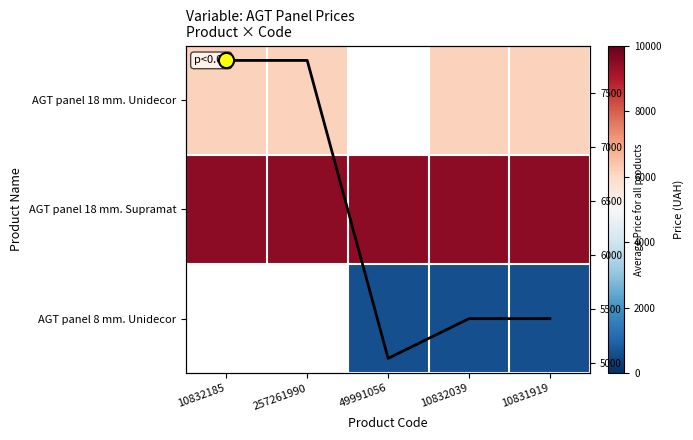

Rank the categories by AGT panel 8 mm. Unidecor value from highest to lowest.

10832185, 257261990, 49991056, 10832039, 10831919